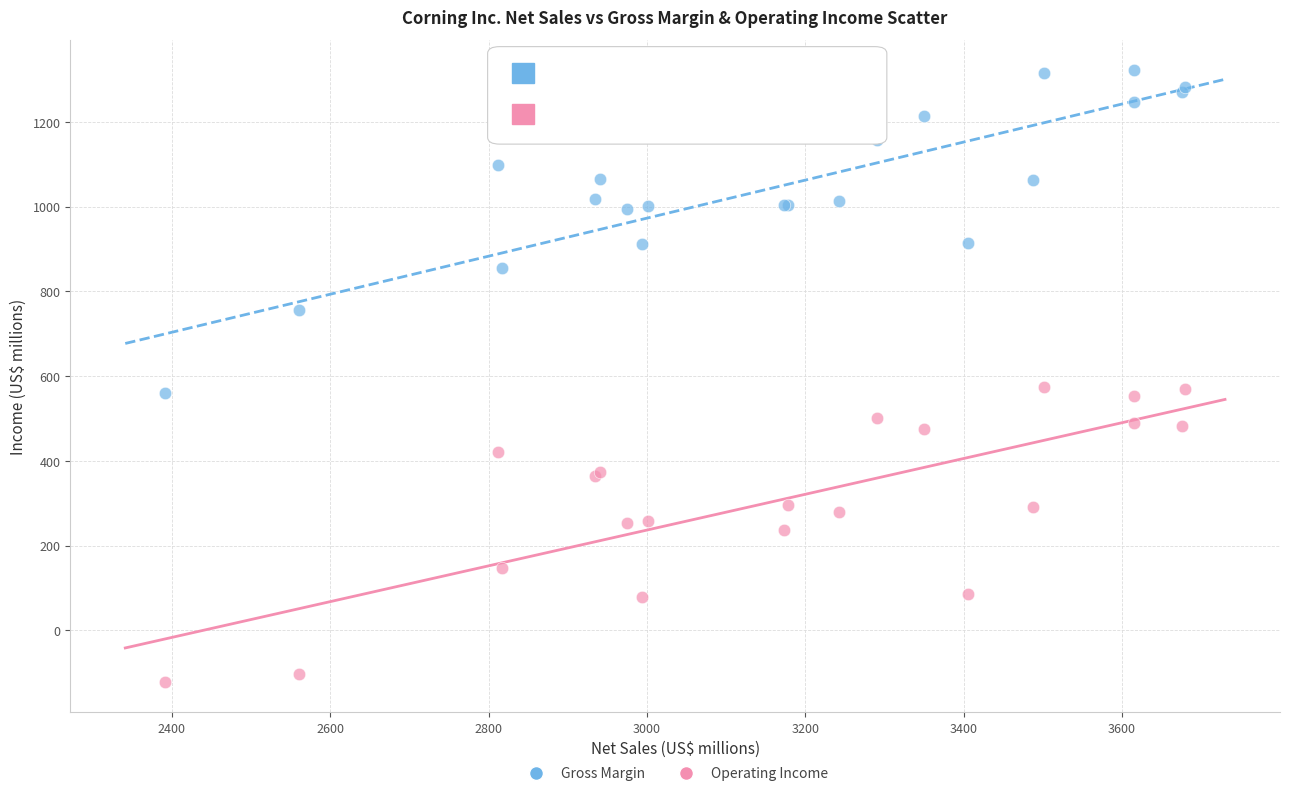

Which series has the widest spread of Y values?

Gross Margin